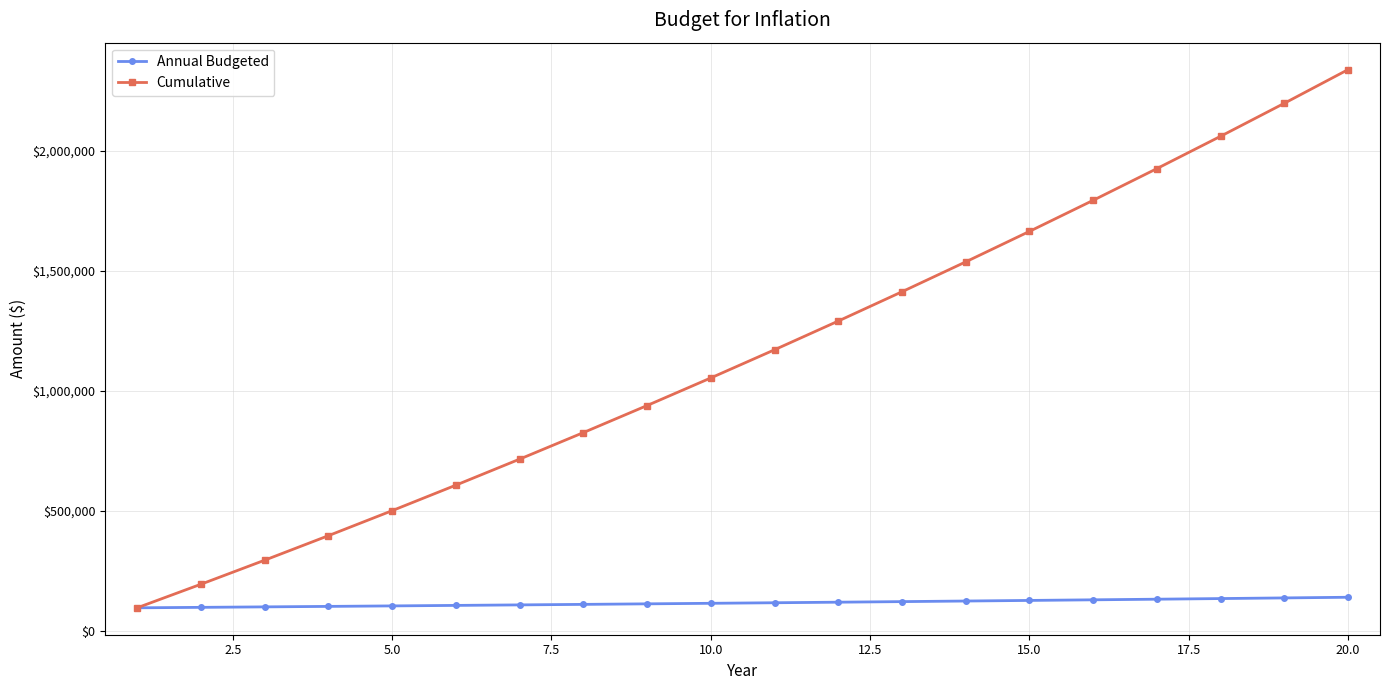

What is the value of the Annual Budgeted point at the 13th from the left?

122092.6